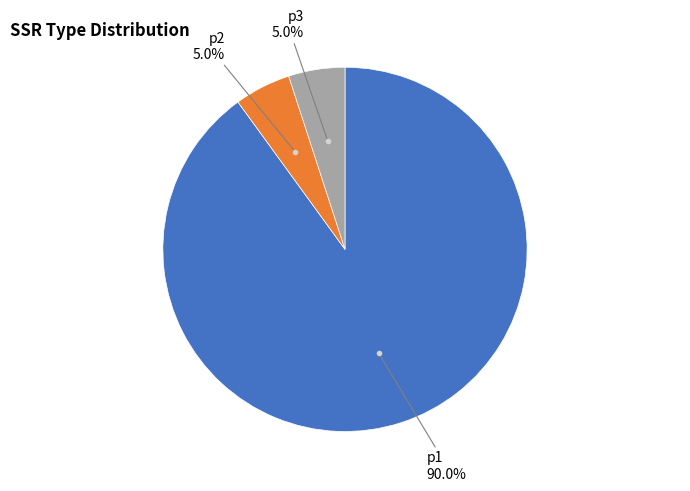

Is there any slice that represents more than half of the pie?

Yes